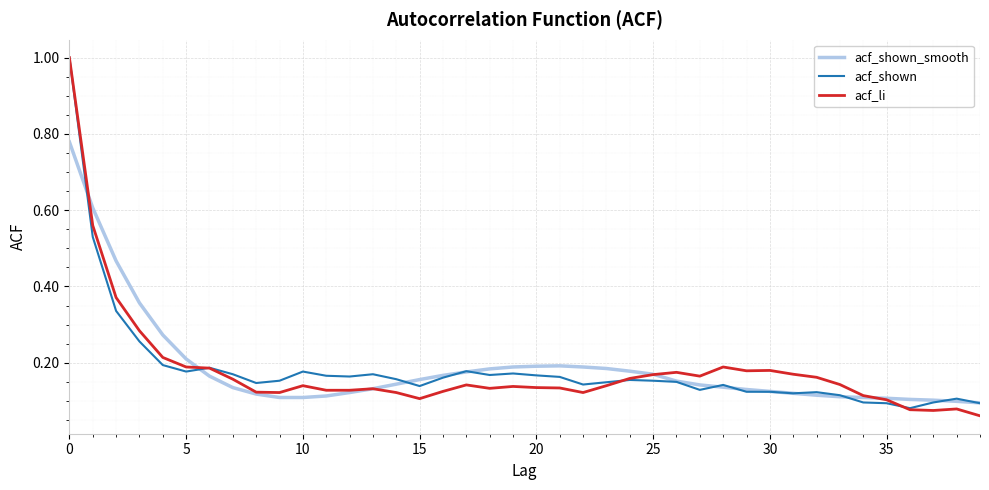

What is the highest value of the acf_shown series?

1.0